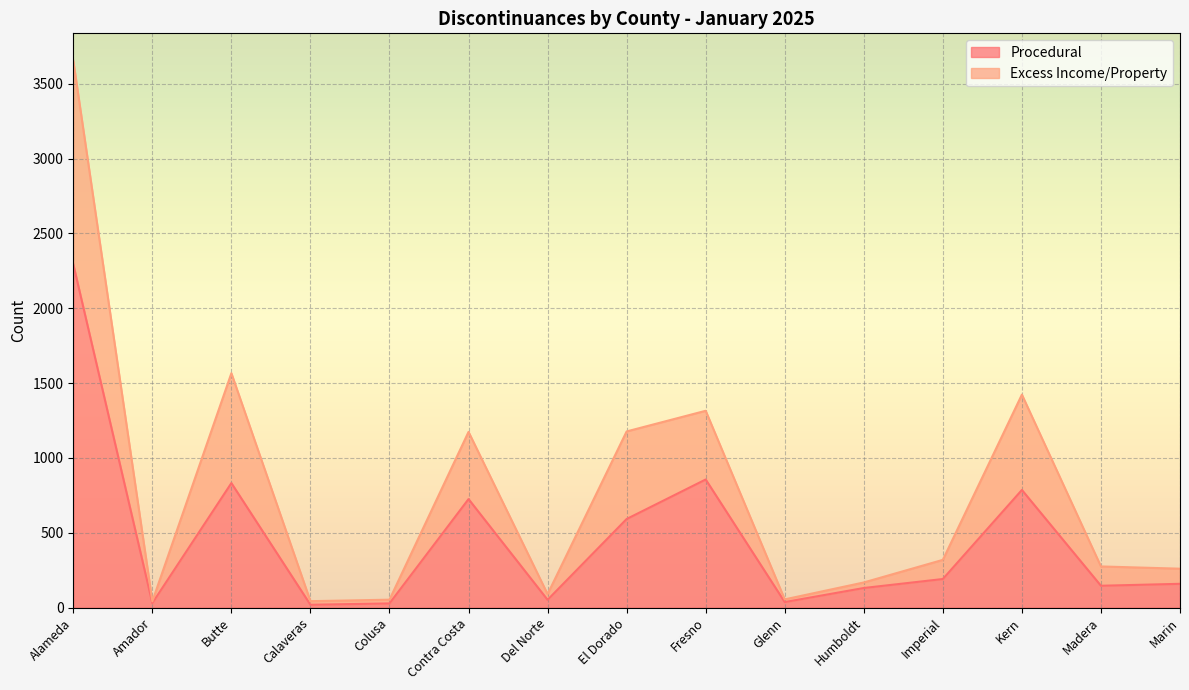

List the series in order of their peak value, lowest first.

Procedural, Excess Income/Property